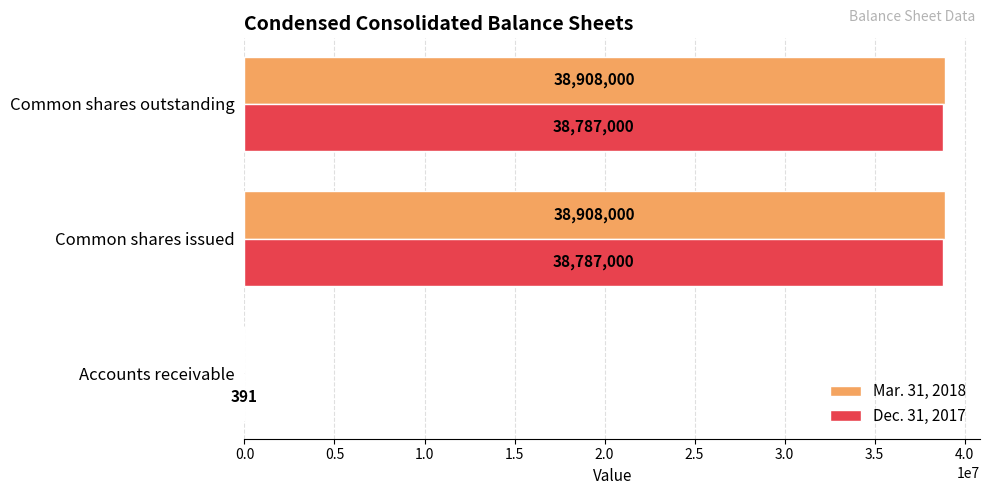

What are all the series names shown in the legend?

Mar. 31, 2018, Dec. 31, 2017